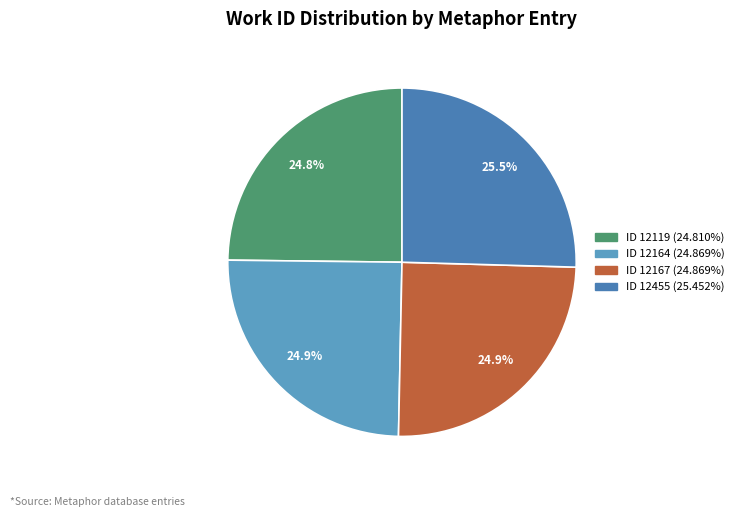

How many segments does this pie chart have?

4